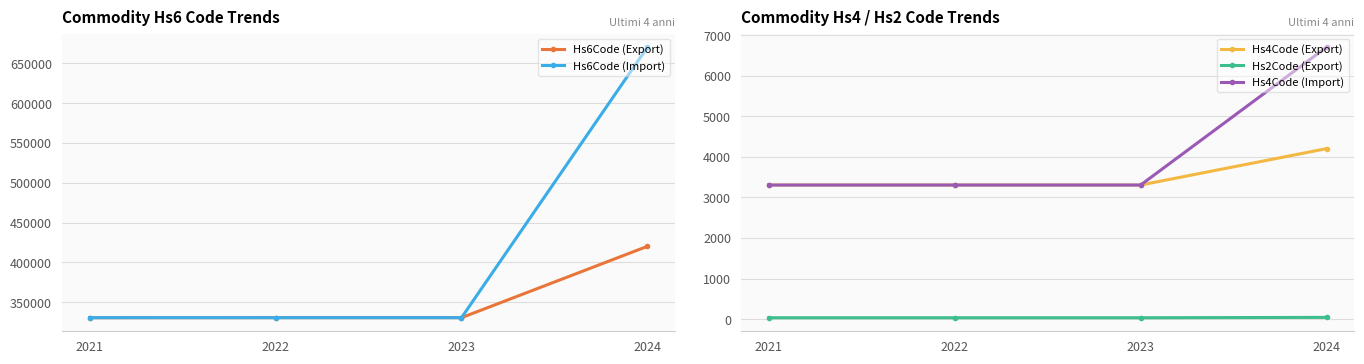

Does the chart have visible grid lines?

Yes